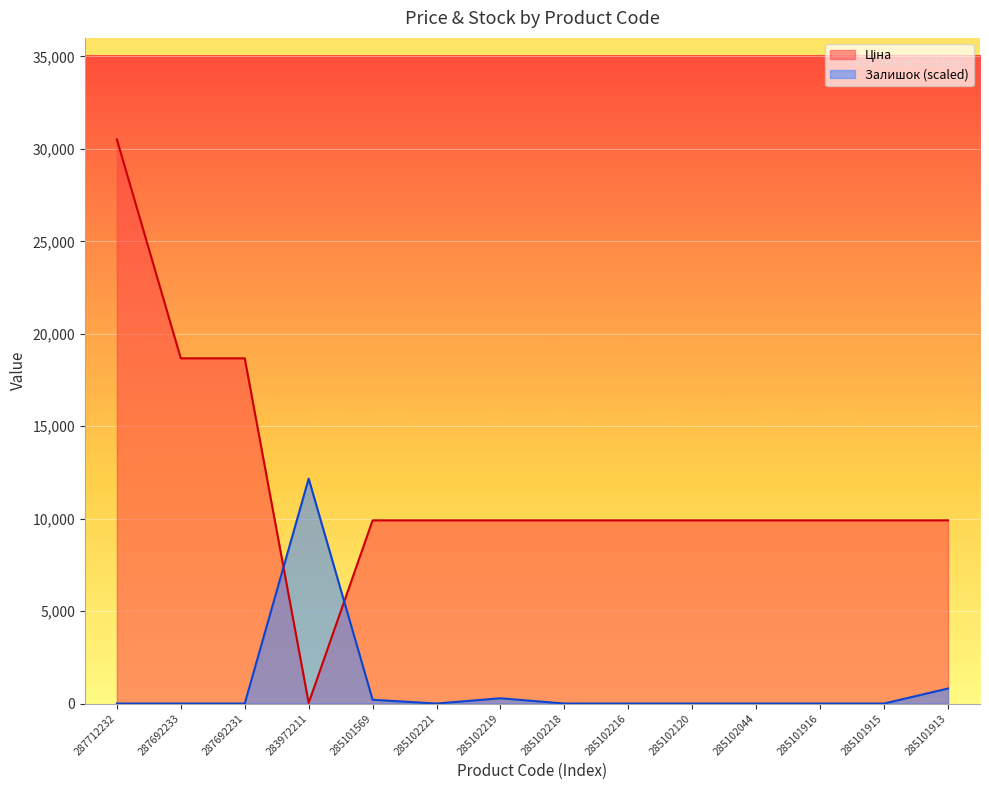

How many data points in Ціна are less than 9908?

1